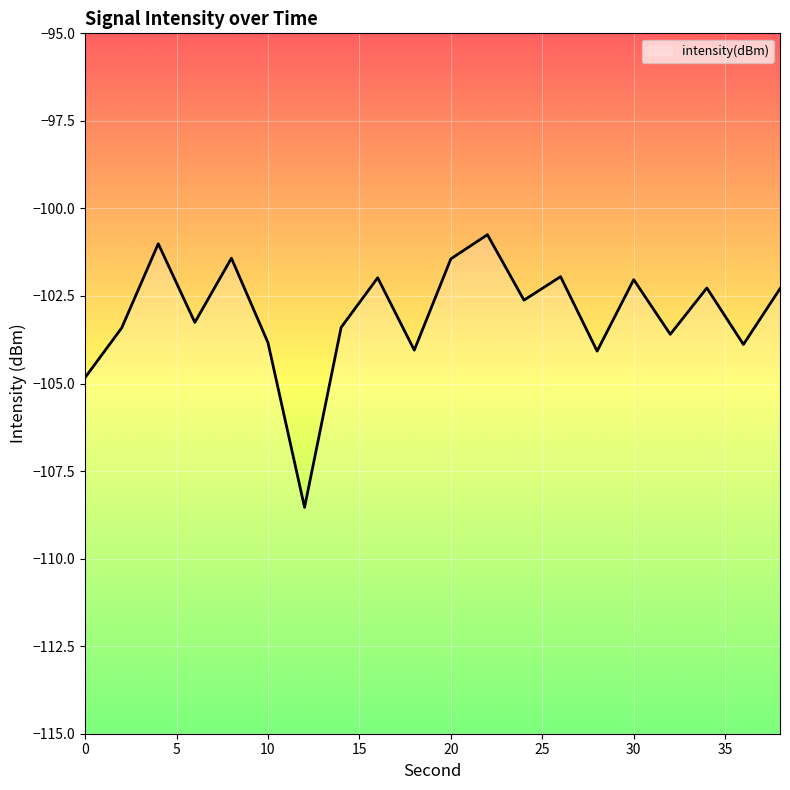

How many interior local peaks (higher than both neighbors) does the data have?

7